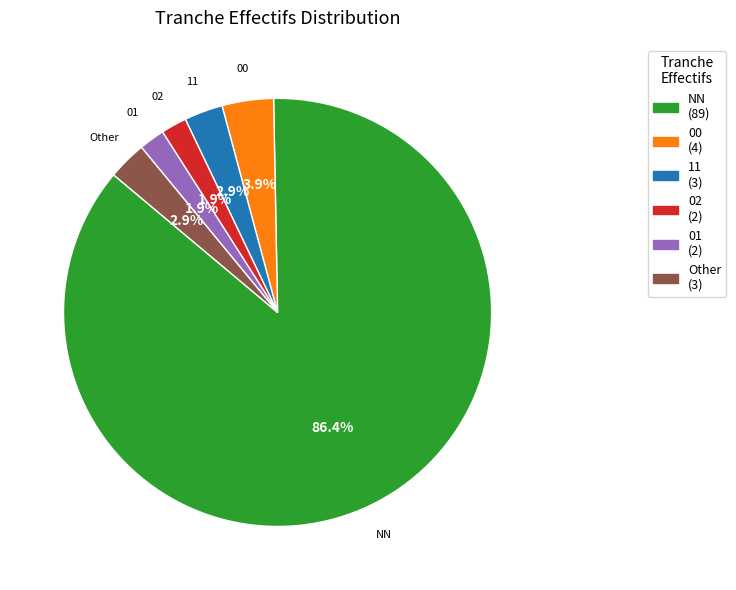

What is the largest slice in the pie chart?

NN